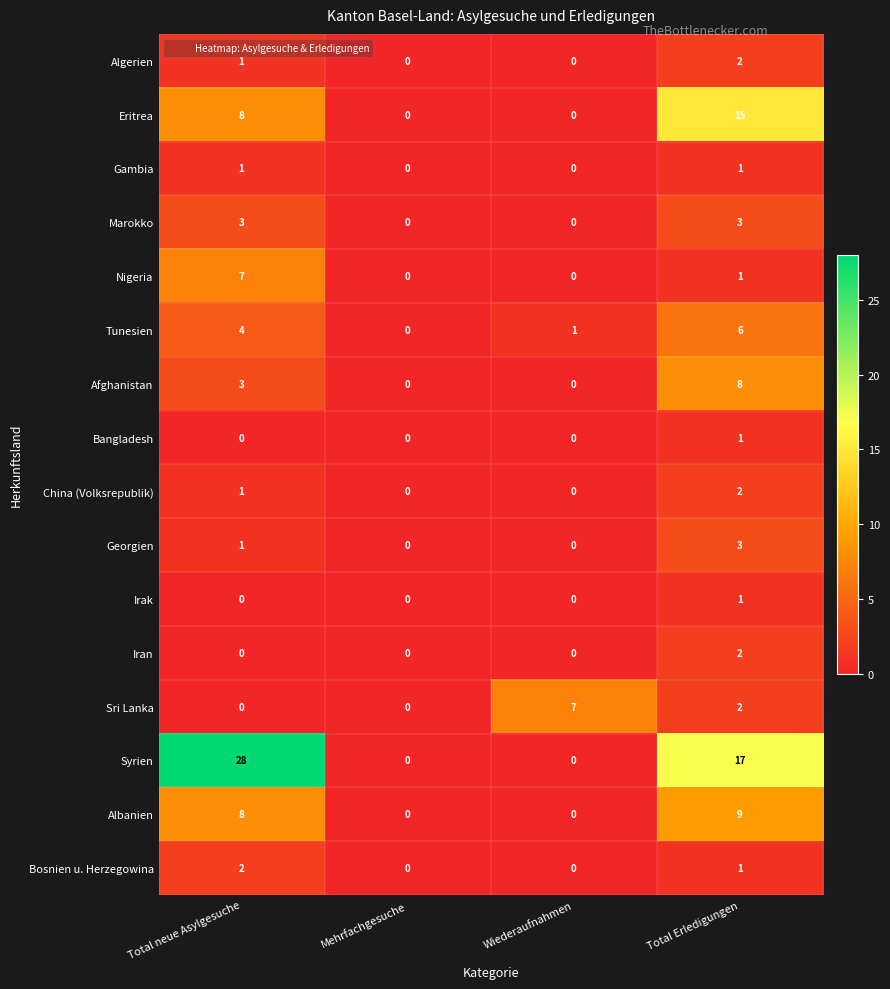

How many data points in Georgien are less than 1?

2